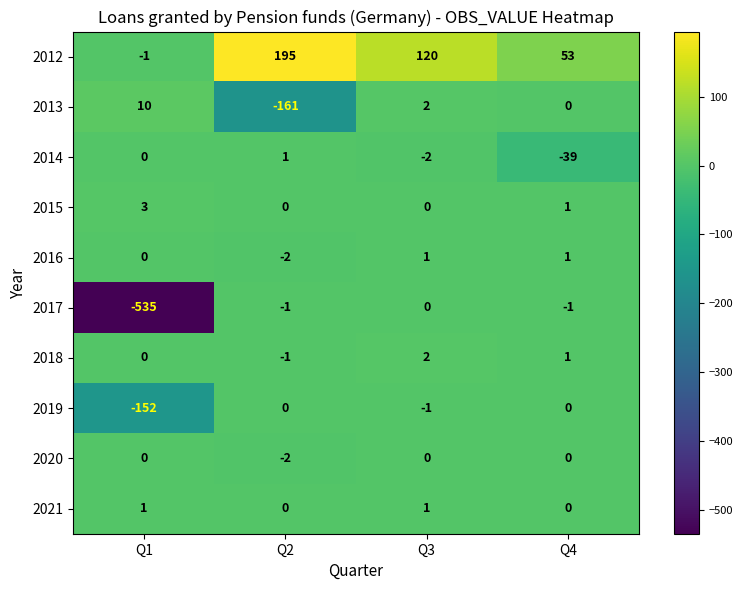

List the labels in order of 2018 value, smallest first.

Q2, Q1, Q4, Q3